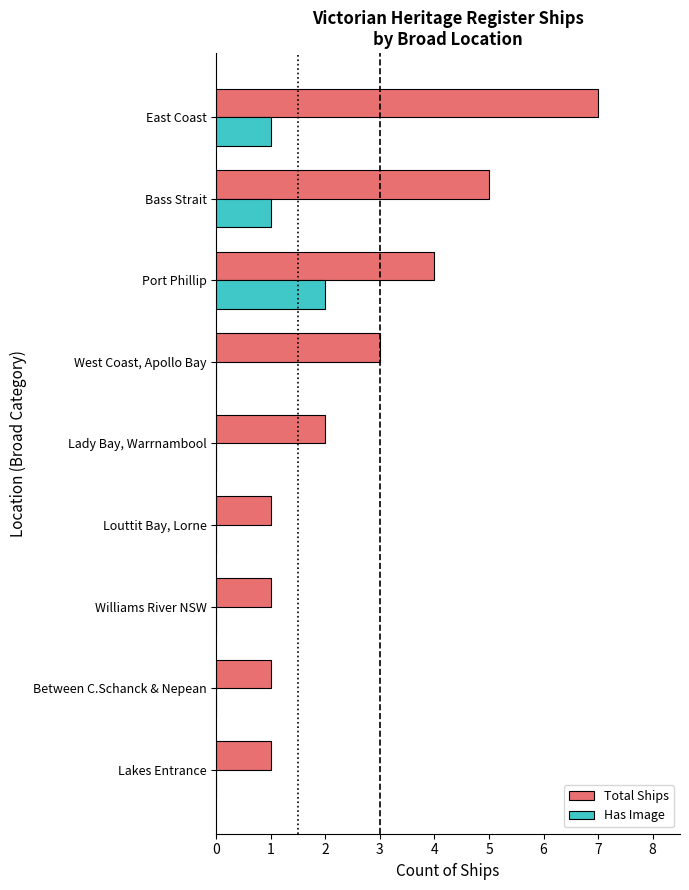

What is the sum of the Total Ships values at Lakes Entrance and West Coast, Apollo Bay?

4